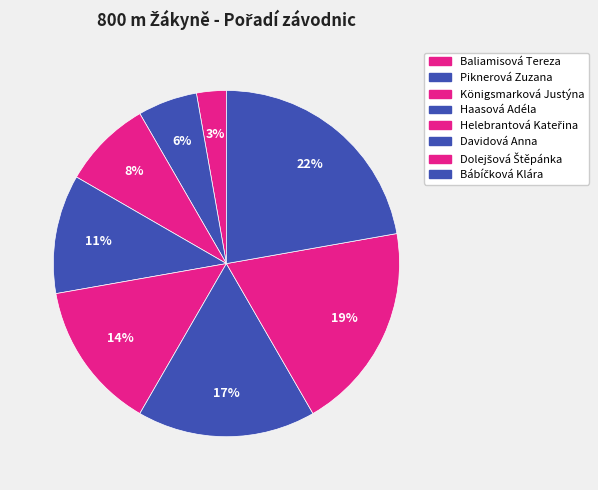

Rank the categories by value from highest to lowest.

Bábíčková Klára, Davidová Anna, Dolejšová Štěpánka, Helebrantová Kateřina, Königsmarková Justýna, Haasová Adéla, Piknerová Zuzana, Baliamisová Tereza